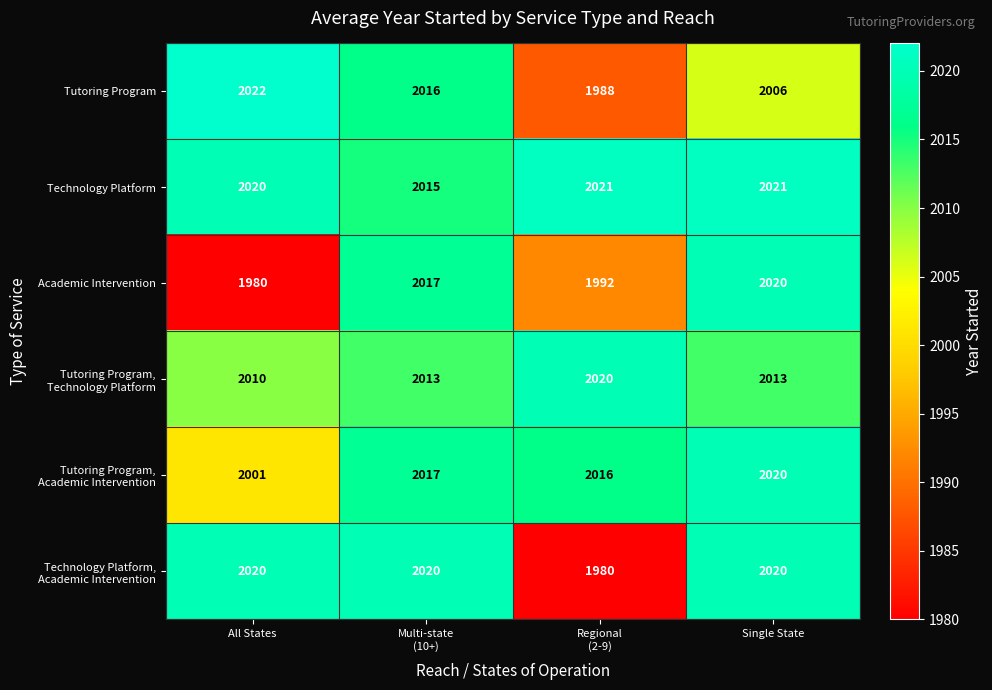

What is the difference between the second highest and second lowest values in the Tutoring Program series?

10